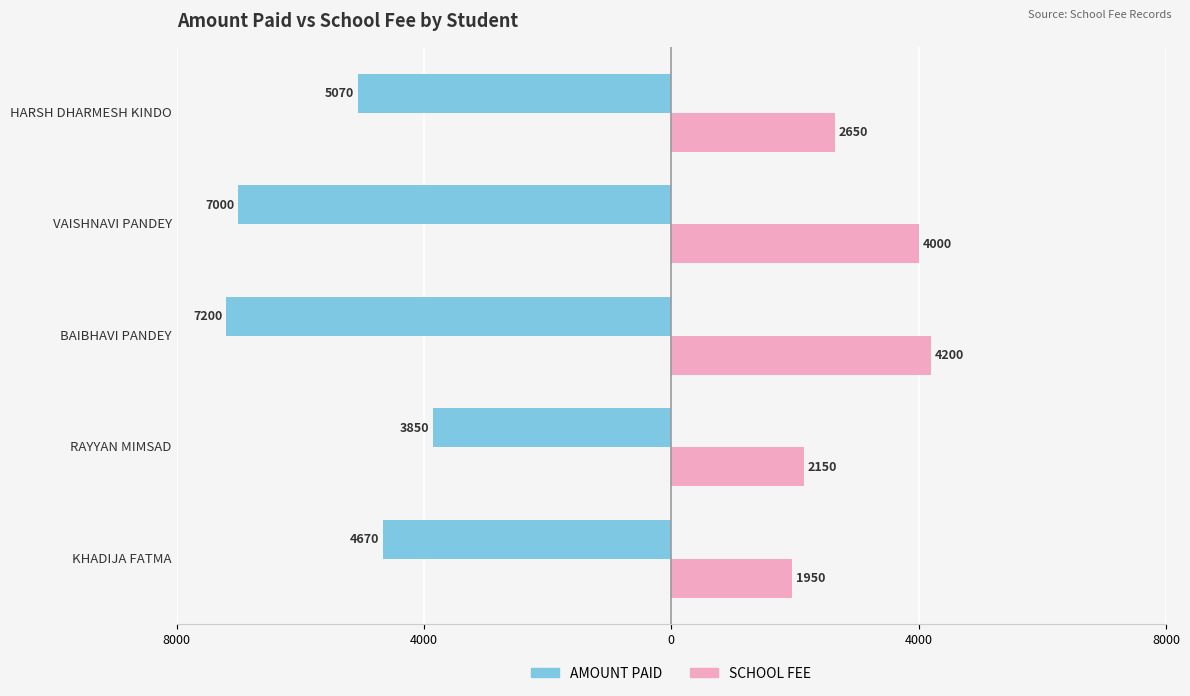

What is the lowest value of the AMOUNT PAID series?

-7200